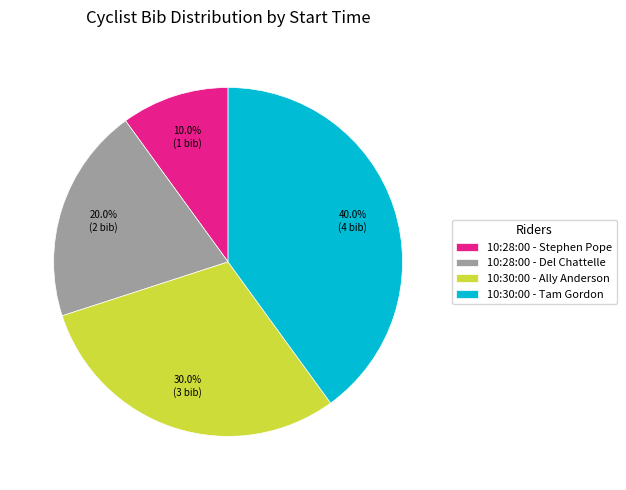

How many segments does this pie chart have?

4